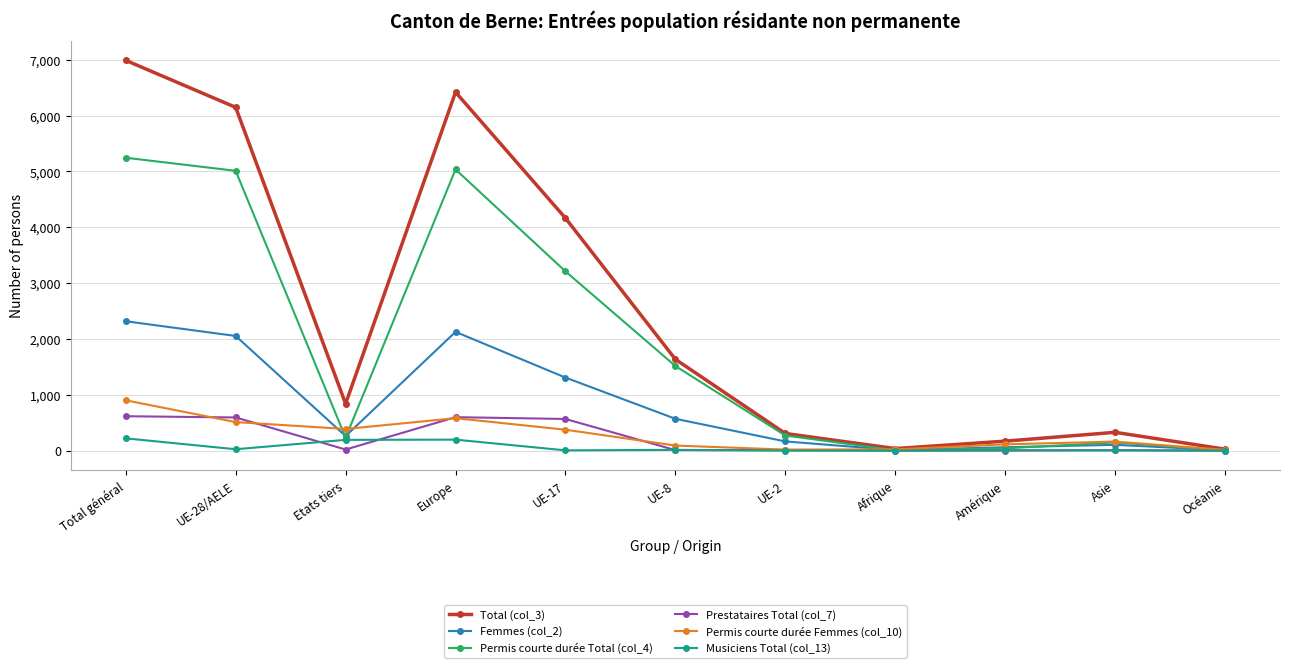

At which category is the sum across all series the highest?

Total général